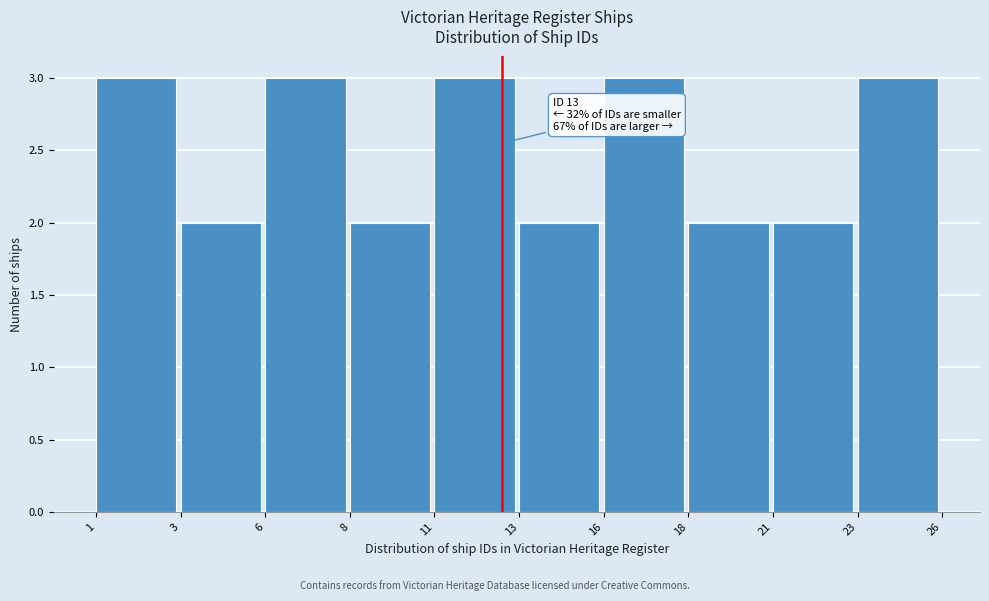

Reading left to right, transcribe all the data shown in this chart.

1=3	3=2	6=3	8=2	11=3	13=2	16=3	18=2	21=2	23=3